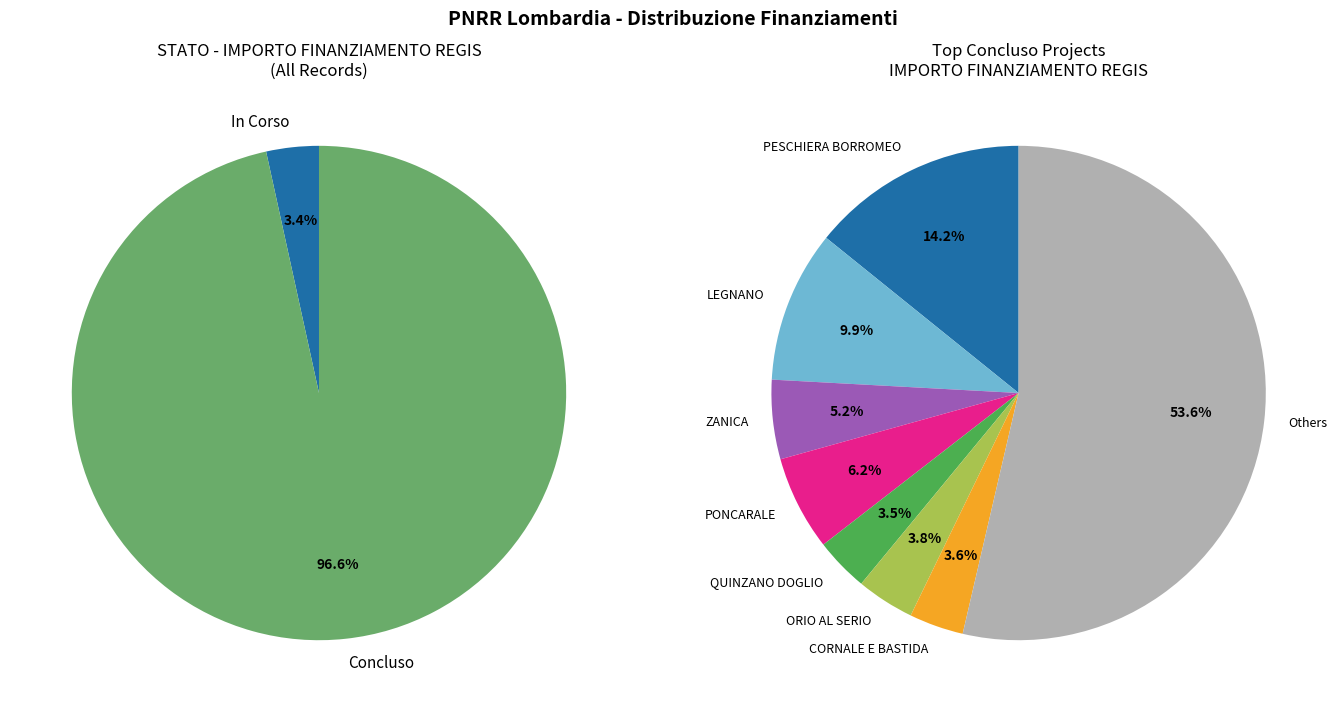

Combined, what portion of the pie is Concluso and In Corso?

100.0%